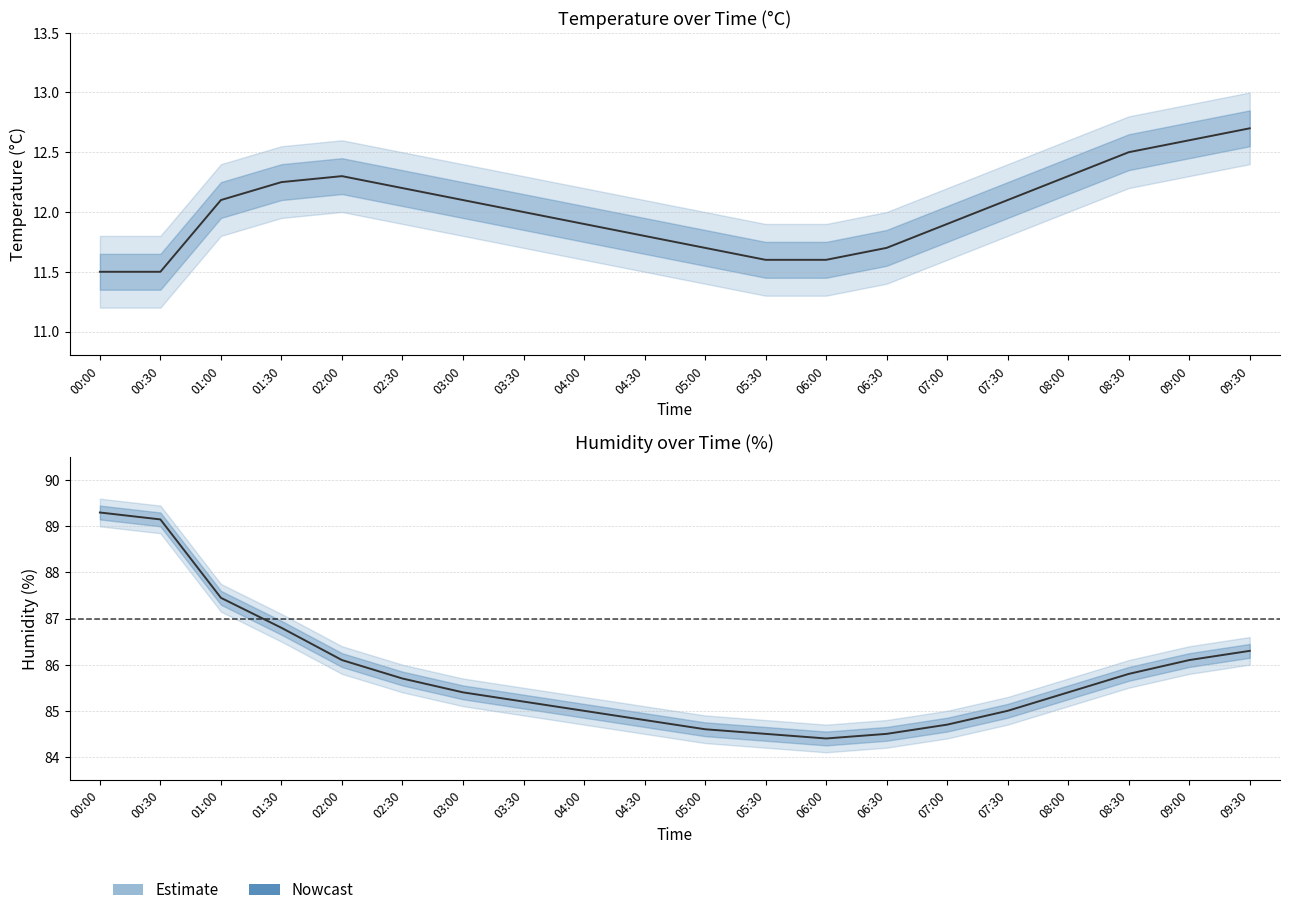

True or false: temperature_upper and humidity cross at least once.

False